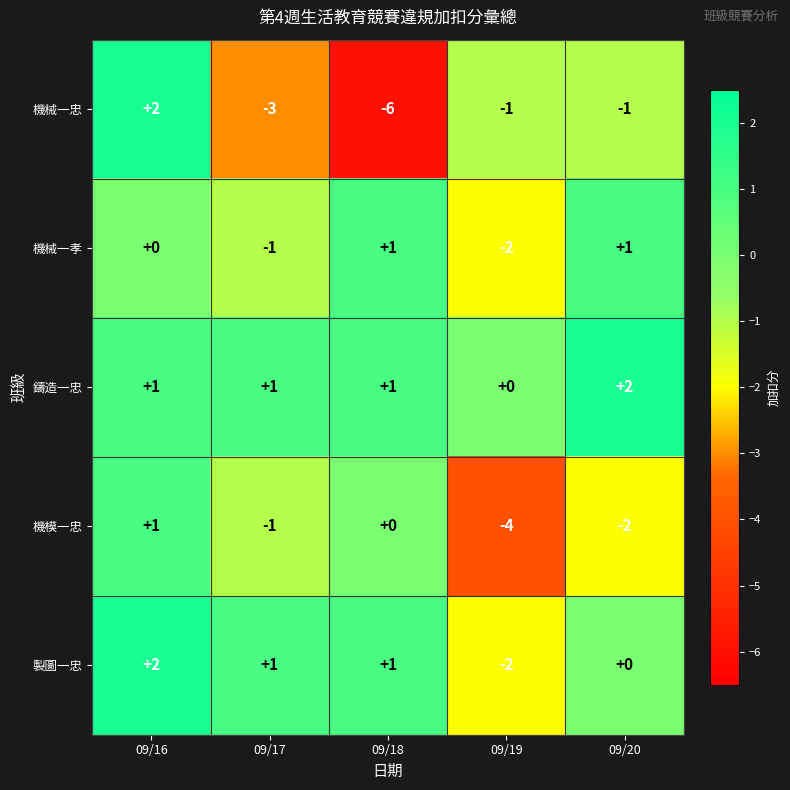

Which series has the largest total across all categories?

鑄造一忠